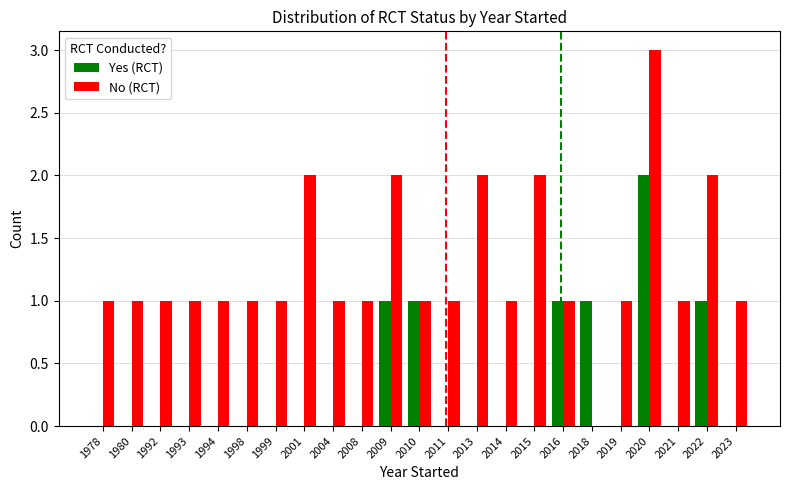

What is the maximum value shown in the chart?

3